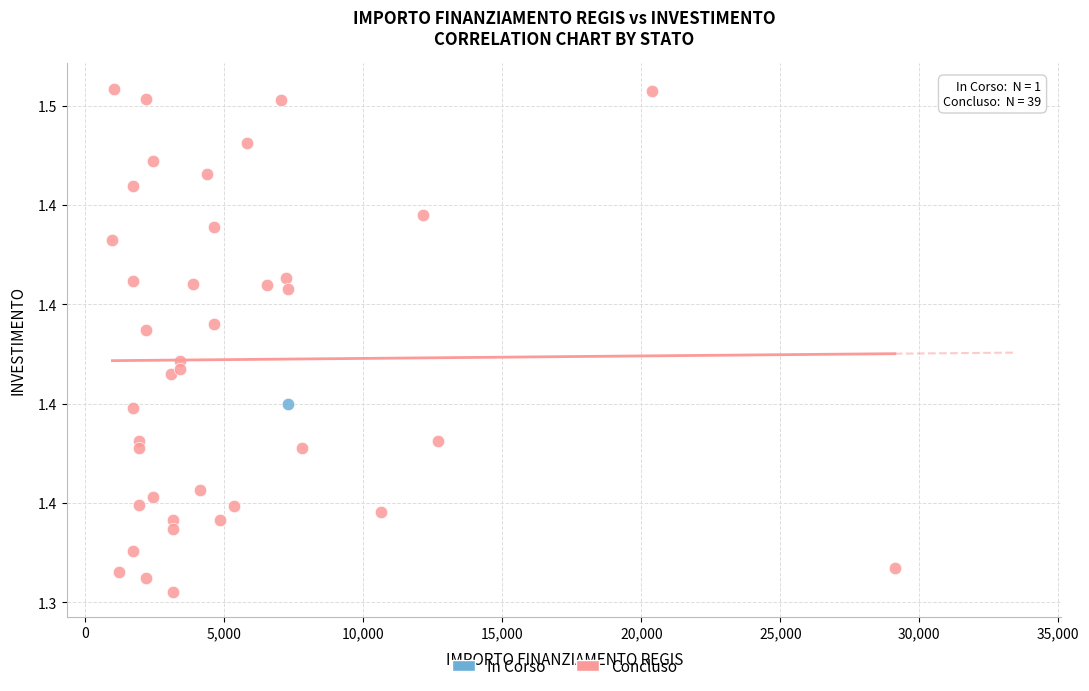

What are all the series names shown in the legend?

In Corso, Concluso